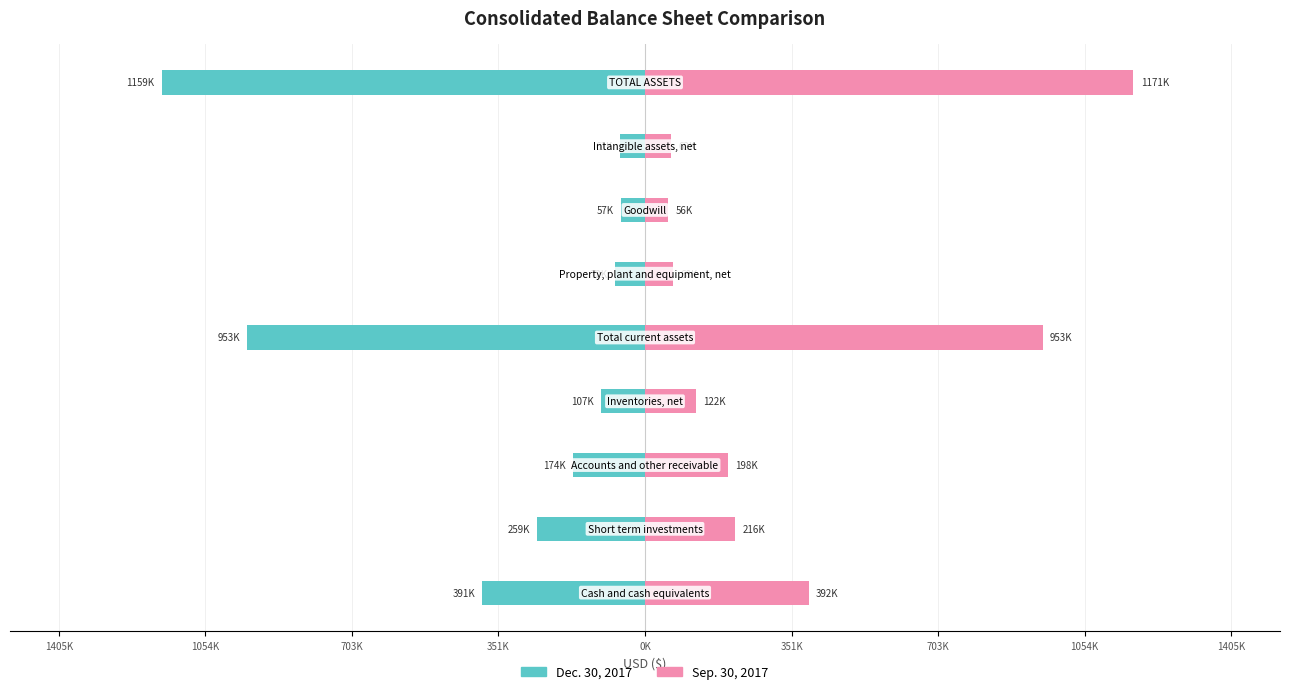

Reading left to right, extract all data points from this chart.

Dec. 30, 2017: -390661	-259000	-173777	-106683	-953335	-71720	-57063	-60586	-1158586
Sep. 30, 2017: 392410	216000	198480	122023	953382	67762	56318	62316	1171107